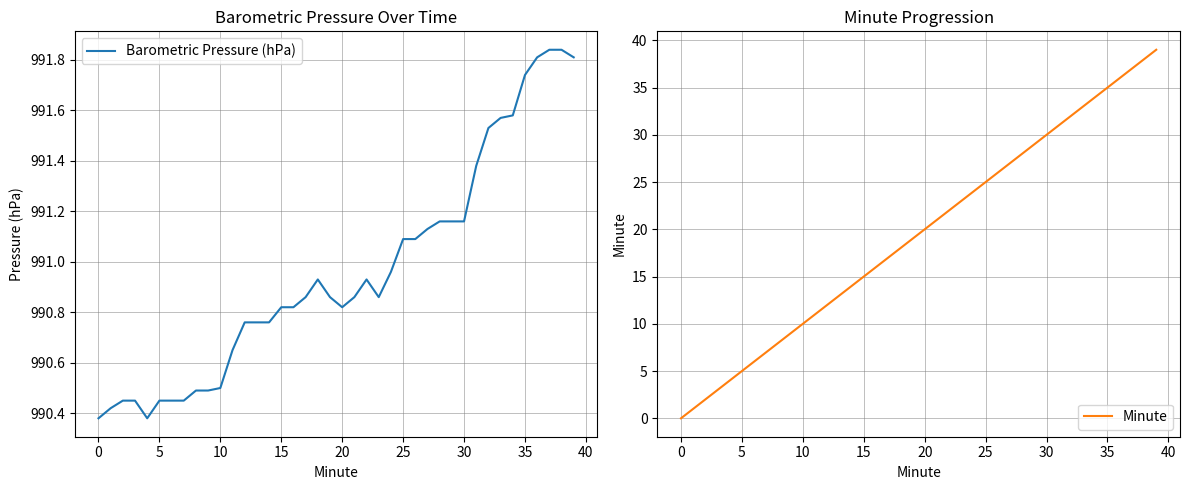

Which series has the largest total across all categories?

Barometric Pressure (hPa)